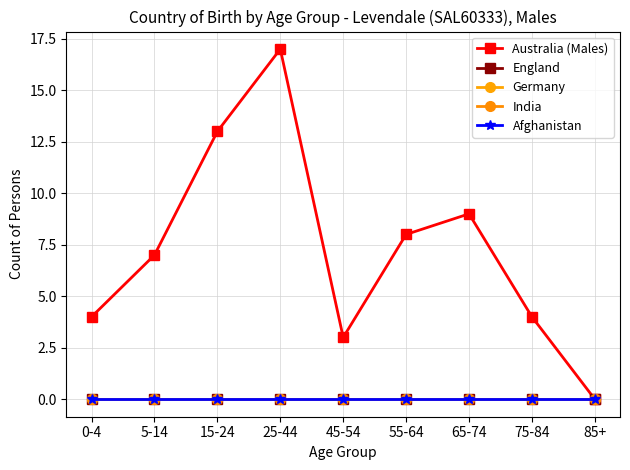

Is this an area chart (filled region under the line)?

No